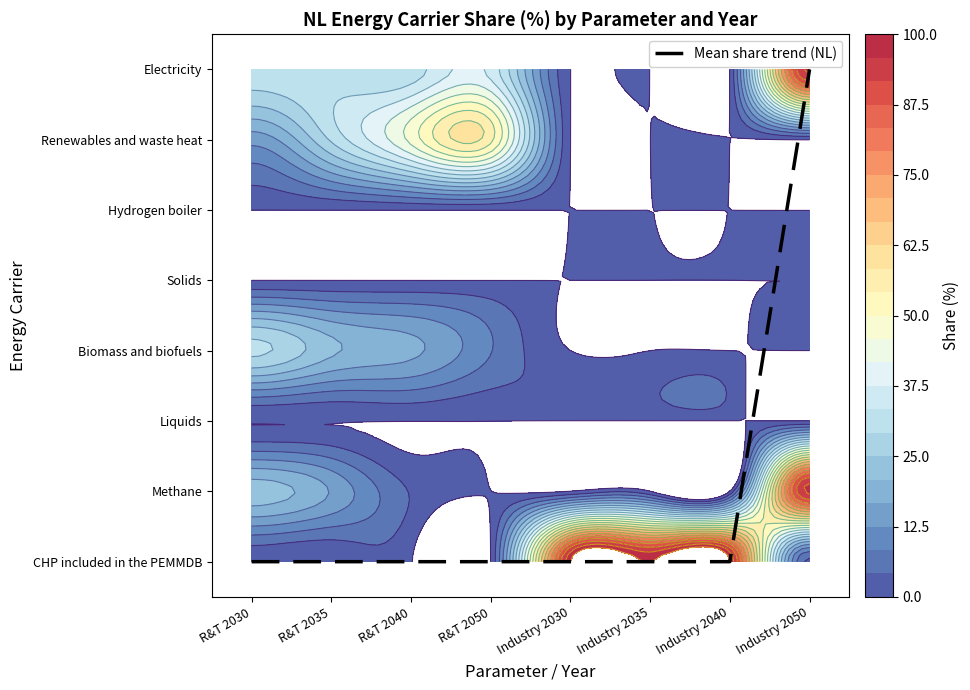

List the labels in order of value, largest first.

Industry 2050, R&T 2040, R&T 2030, R&T 2035, R&T 2050, Industry 2030, Industry 2035, Industry 2040